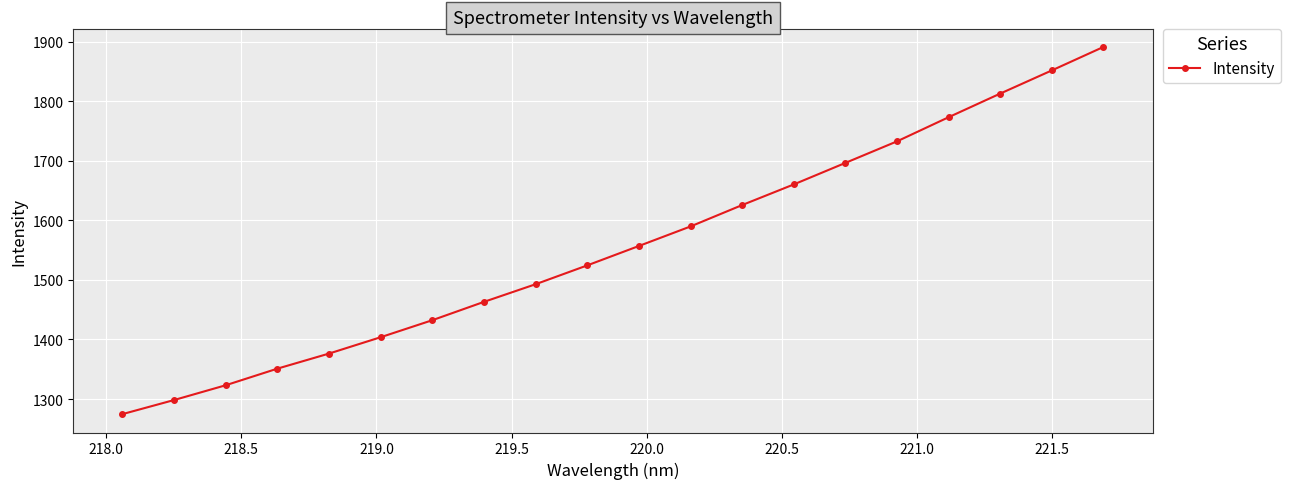

What is the value of the 5th point from the left?

1376.4